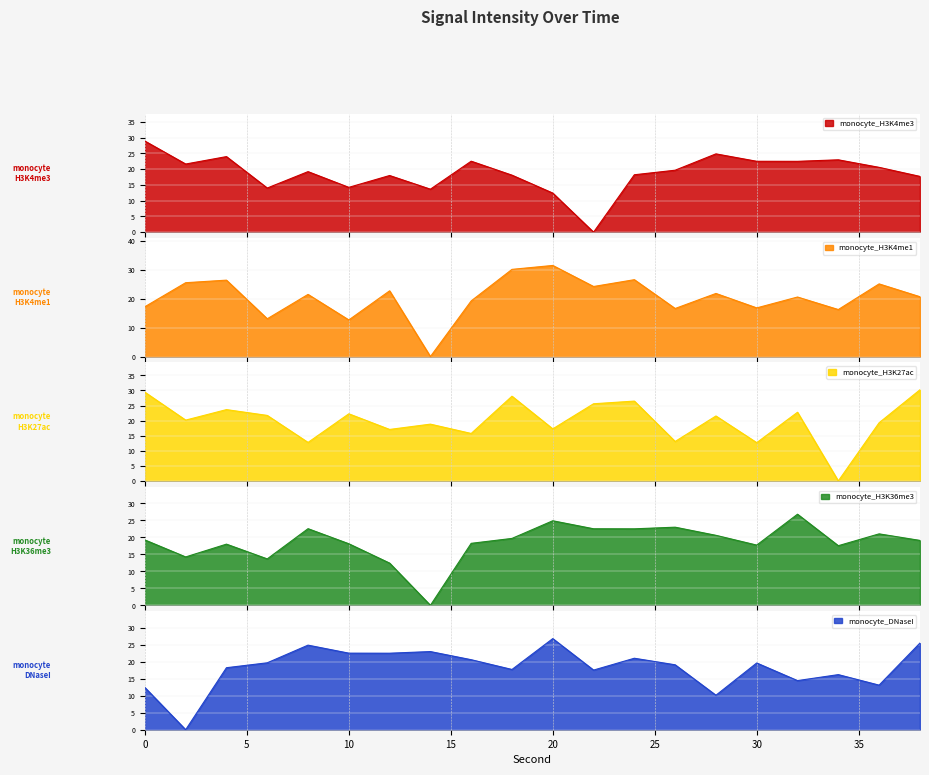

List the series in order of their peak value, lowest first.

monocyte_H3K36me3, monocyte_DNaseI, monocyte_H3K4me3, monocyte_H3K27ac, monocyte_H3K4me1